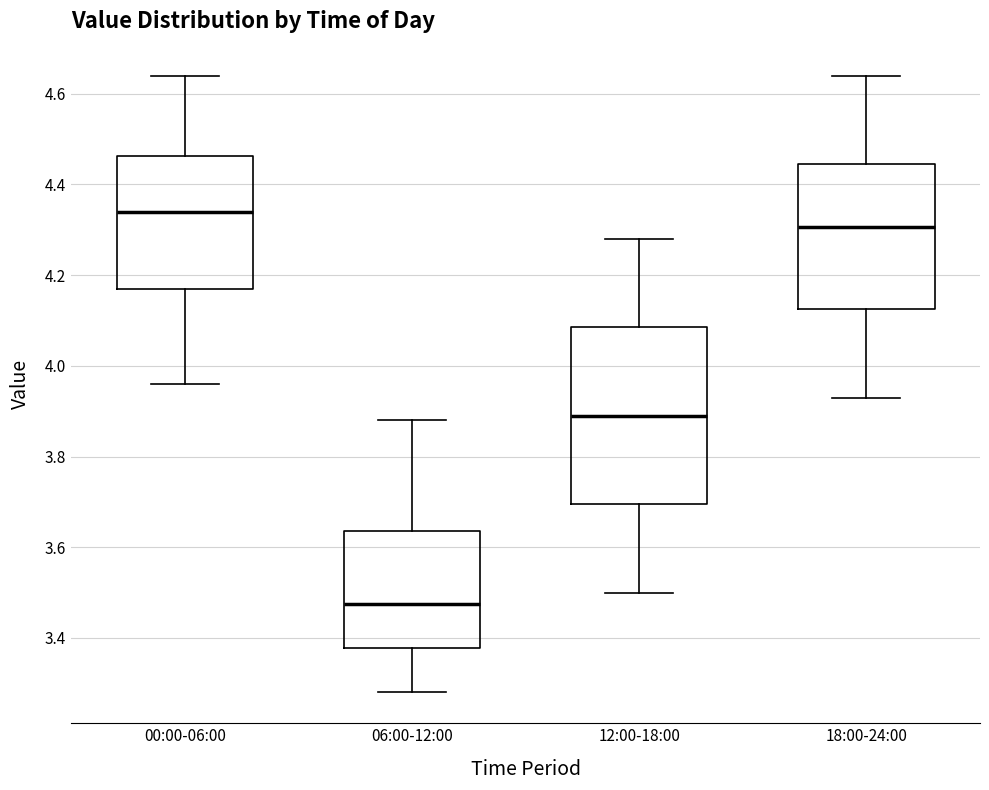

Where does the lower whisker of the box for 18:00-24:00 end on the y-axis? The values are not printed on the chart, so give them approximately, as read against the axis.

3.94